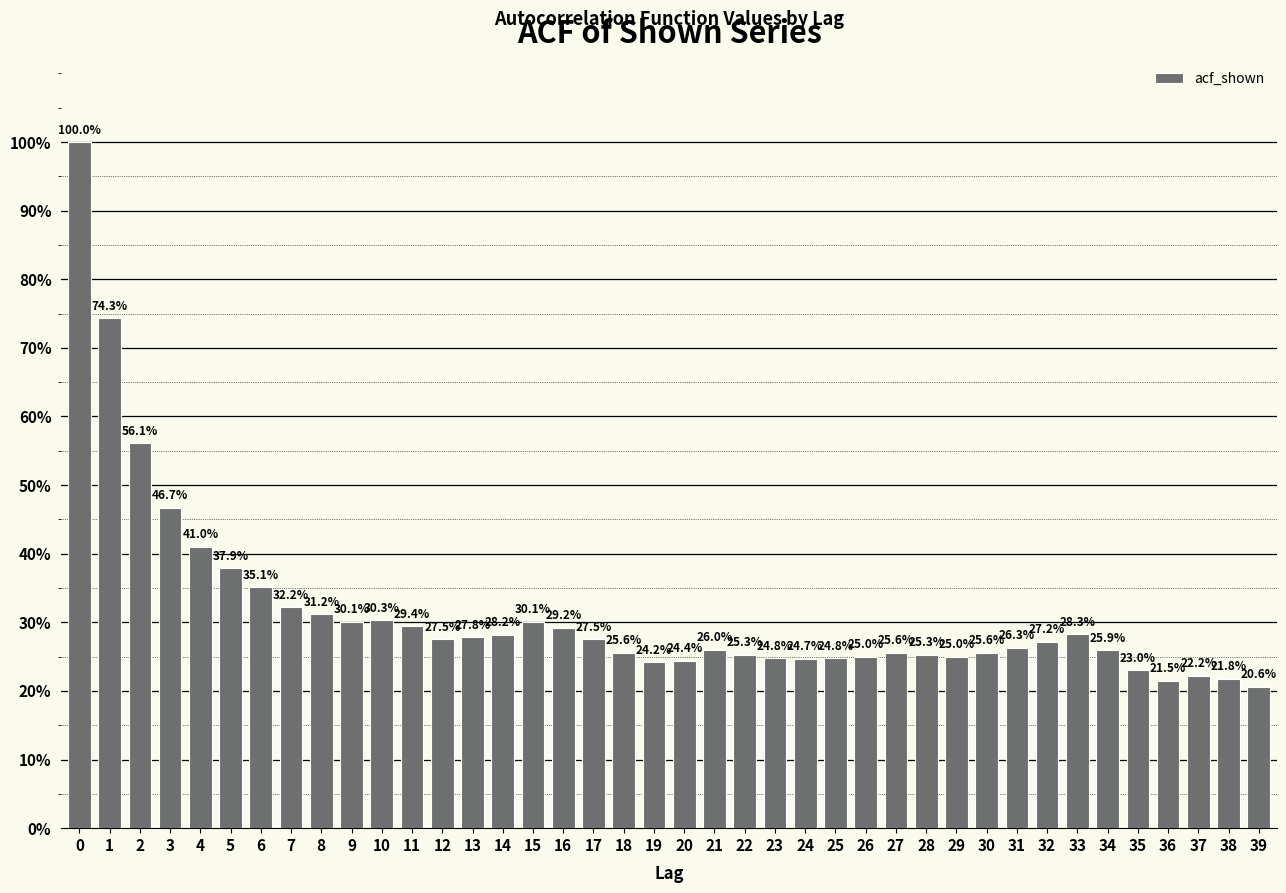

Are the bars horizontal?

No